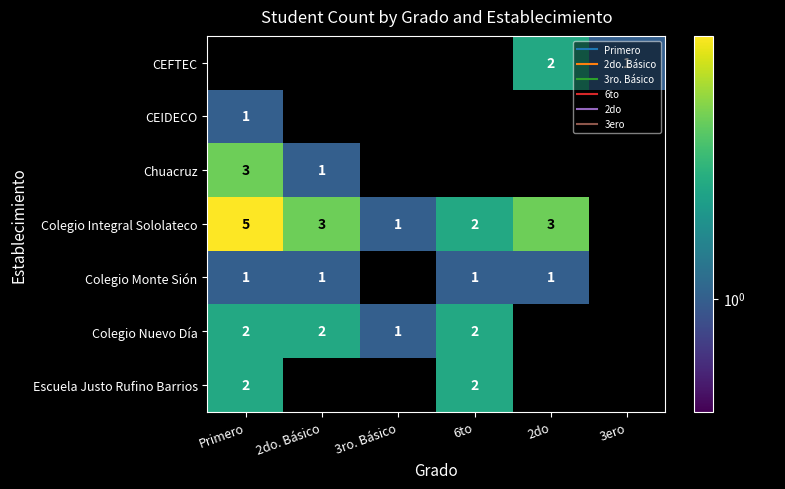

Is the value of Escuela Justo Rufino Barrios at 2do. Básico greater than the value of CEIDECO at 2do. Básico?

No